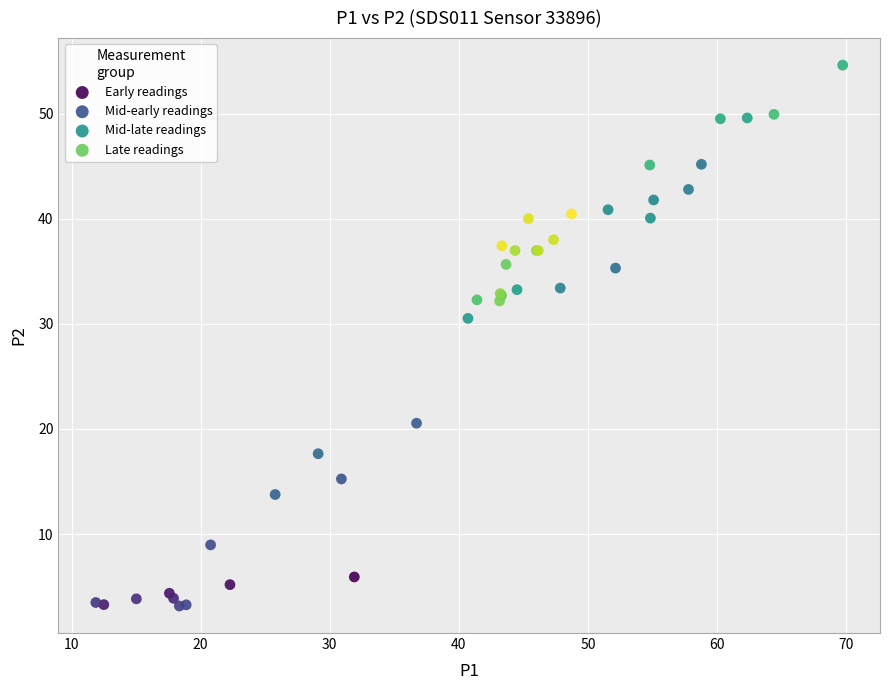

Which series contains the highest Y value?

Mid-late readings